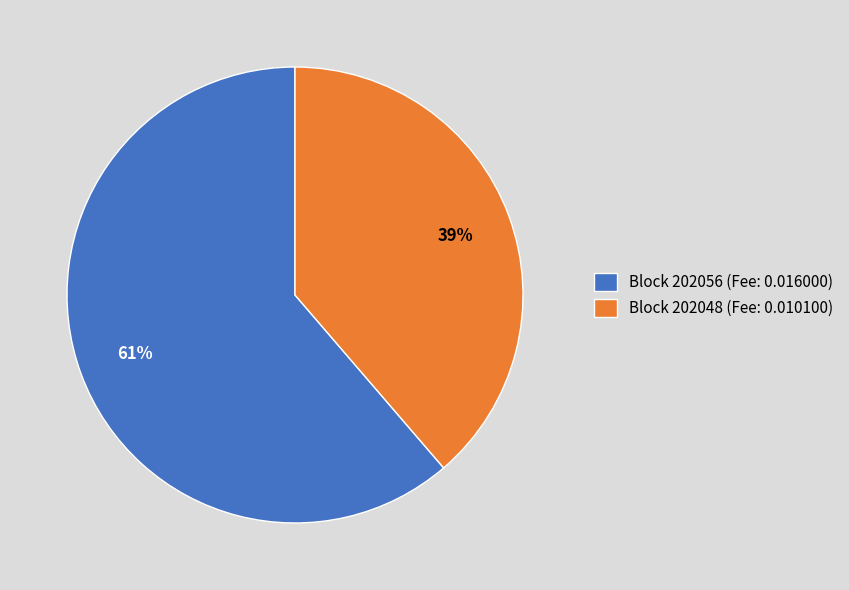

Which slice represents more than half of the pie?

Block 202056 (Fee: 0.016000)